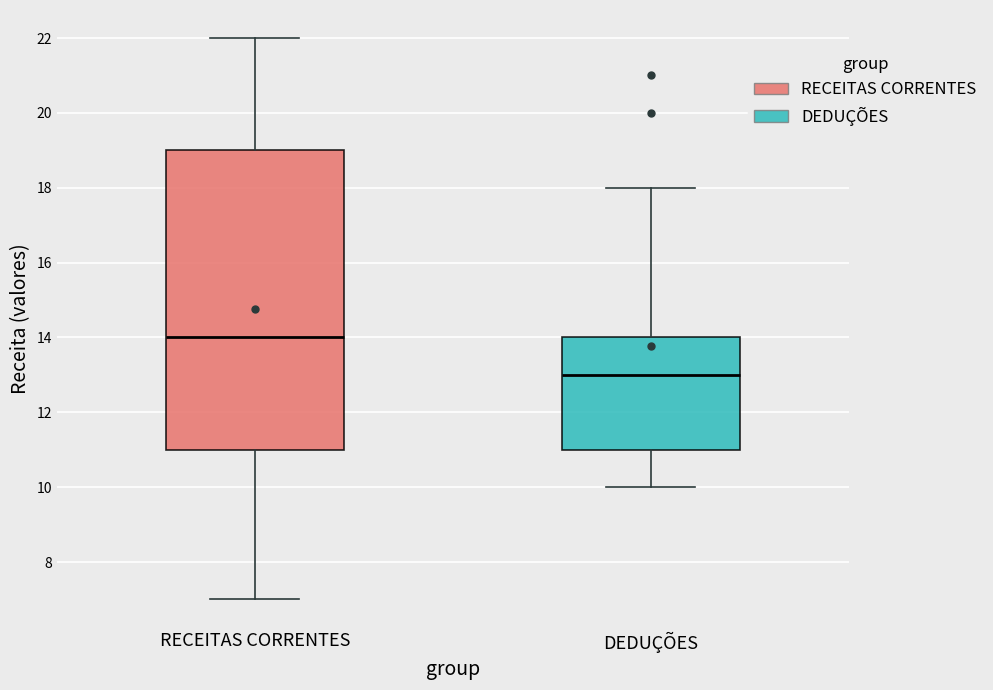

Reading left to right, read every box against the y-axis: the position of its median line, the range the box covers, and the ends of its whiskers. The values are not printed on the chart, so give them approximately, as read against the axis.

RECEITAS CORRENTES: median 14, box 11 to 19, whiskers 7 to 22
DEDUÇÕES: median 13, box 11 to 14, whiskers 10 to 18